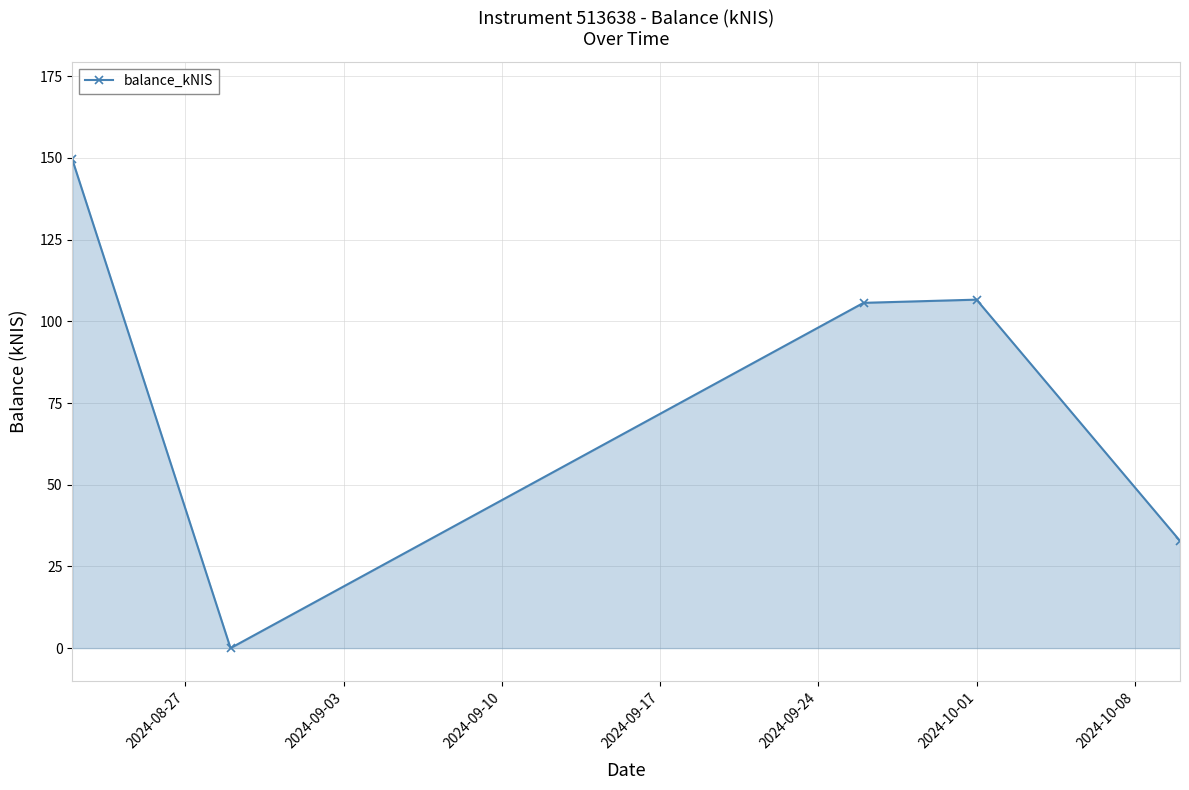

How many data points are less than 105?

2